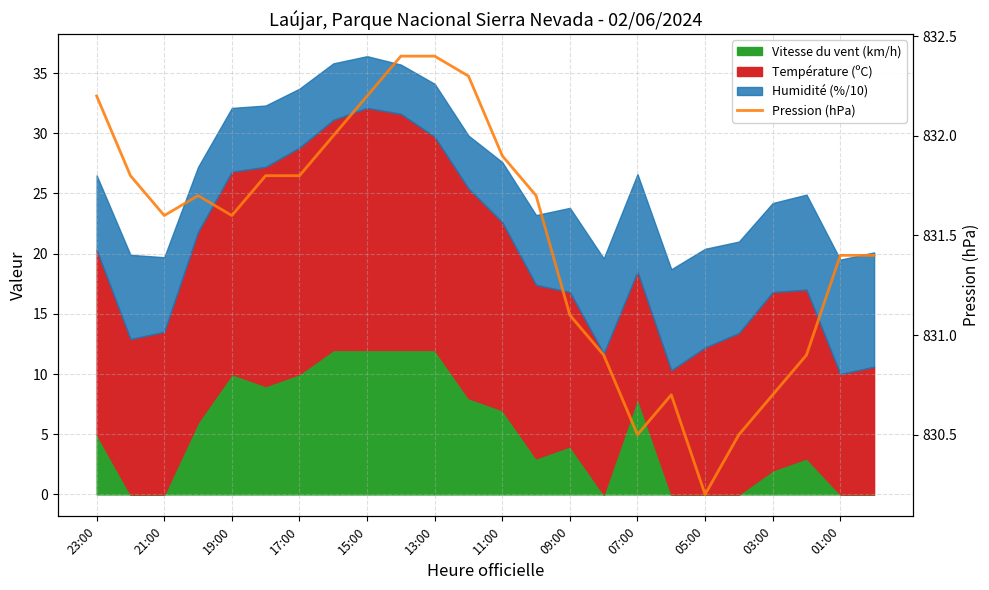

Which has a higher value, 13 or 19:00?

13